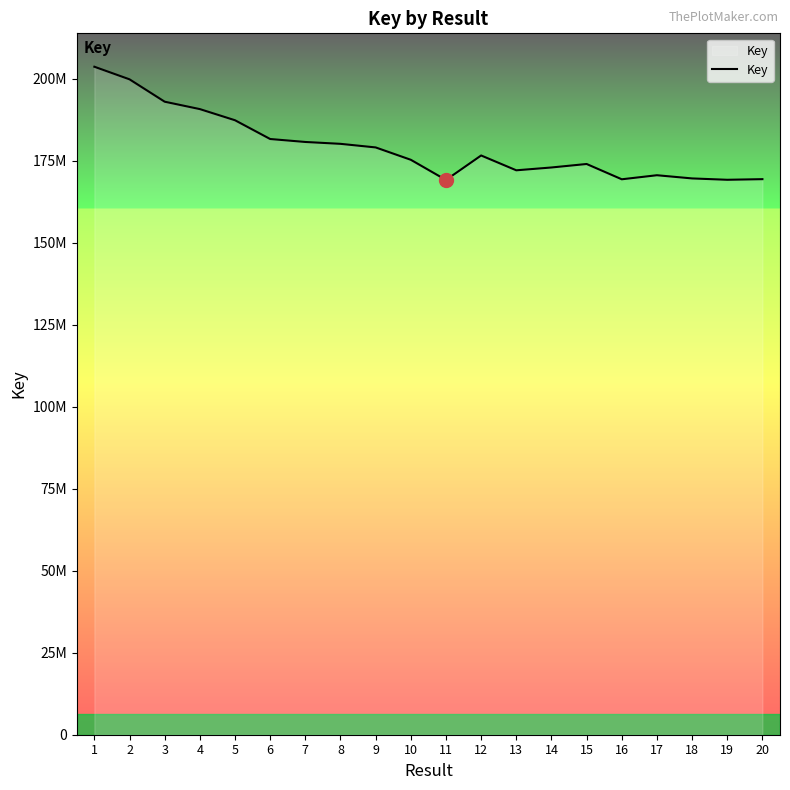

The value at 19 is 169197301. True or false?

True